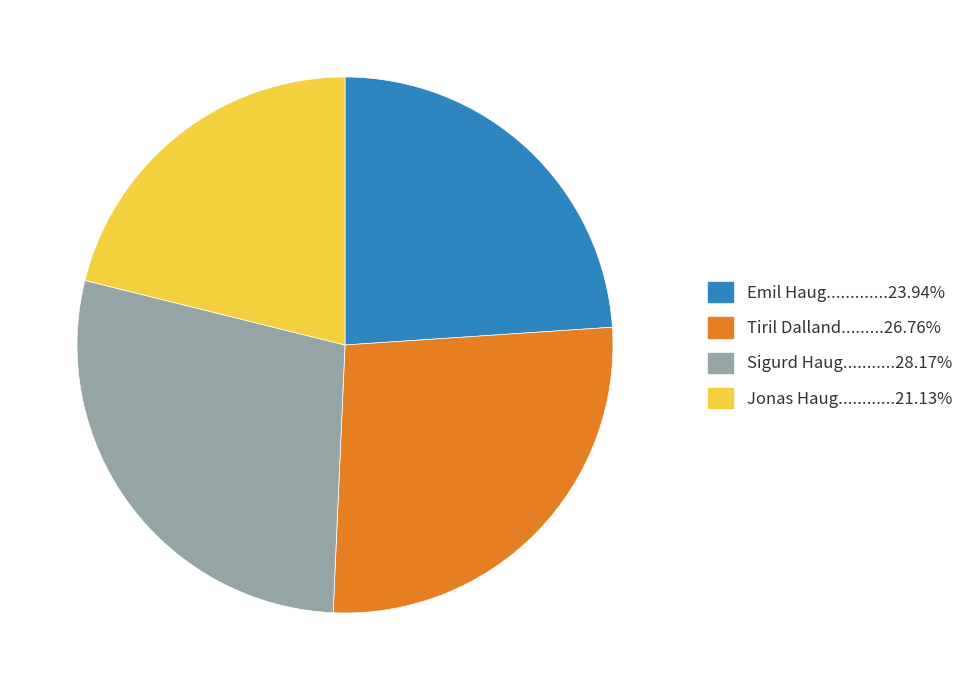

Does any single category account for the majority?

No